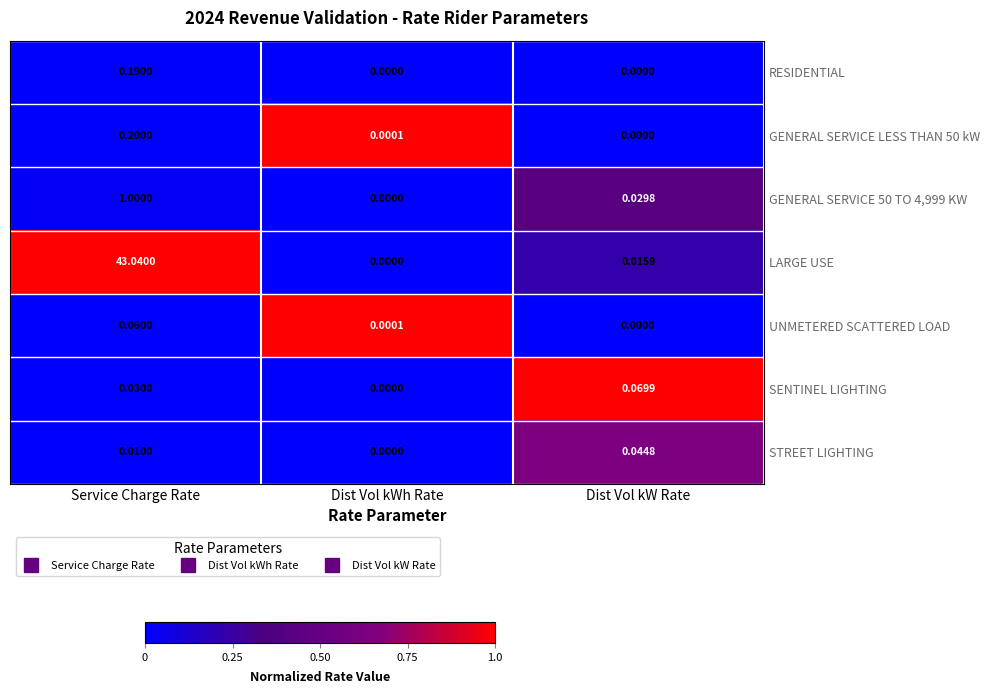

At which category does the chart reach its peak across all series?

Service Charge Rate